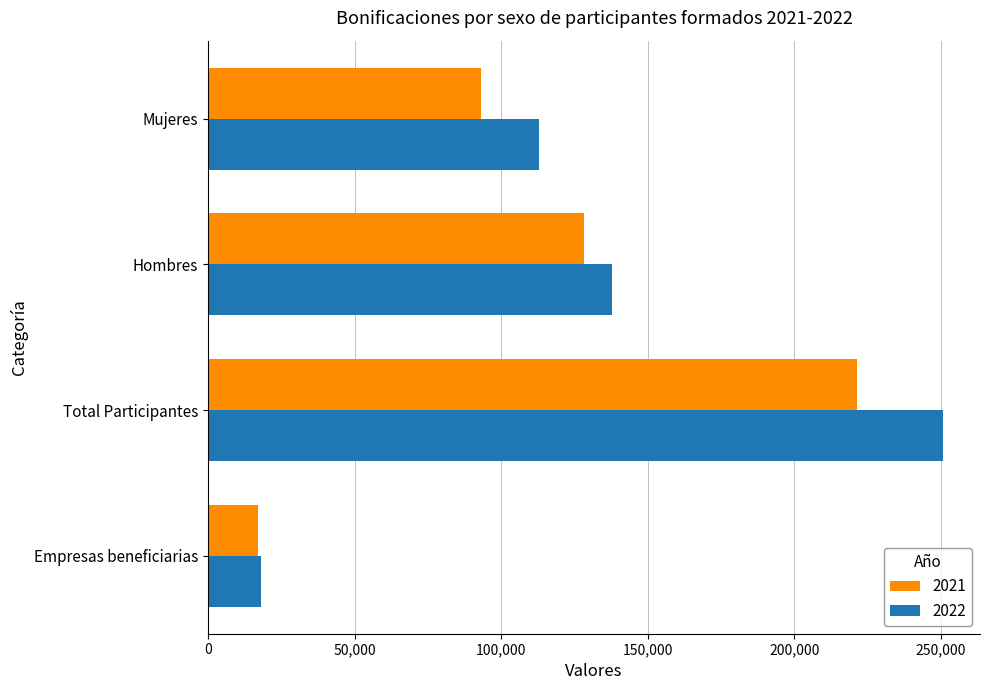

Rank the series by their maximum value, from highest to lowest.

2022, 2021